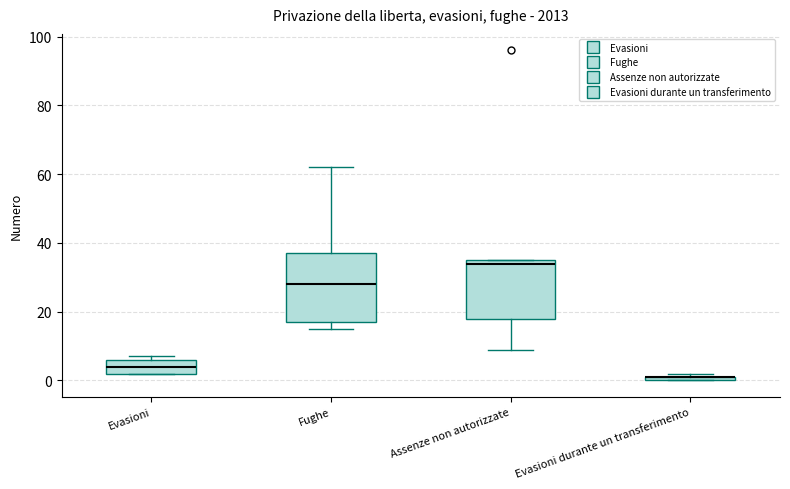

Where is the lower edge of the box for Evasioni on the y-axis? The values are not printed on the chart, so give them approximately, as read against the axis.

2